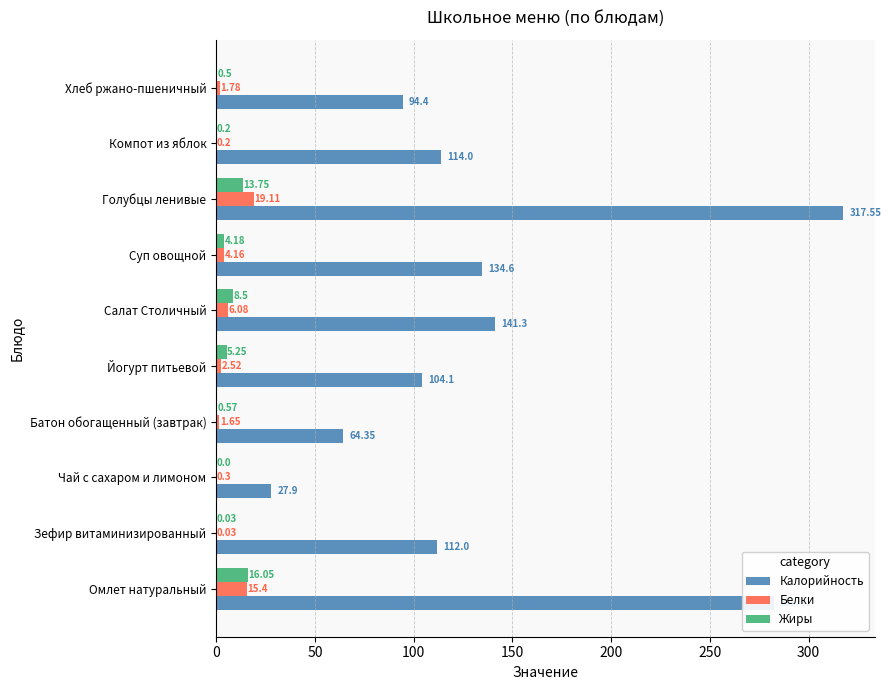

Which series has the largest total across all categories?

Калорийность